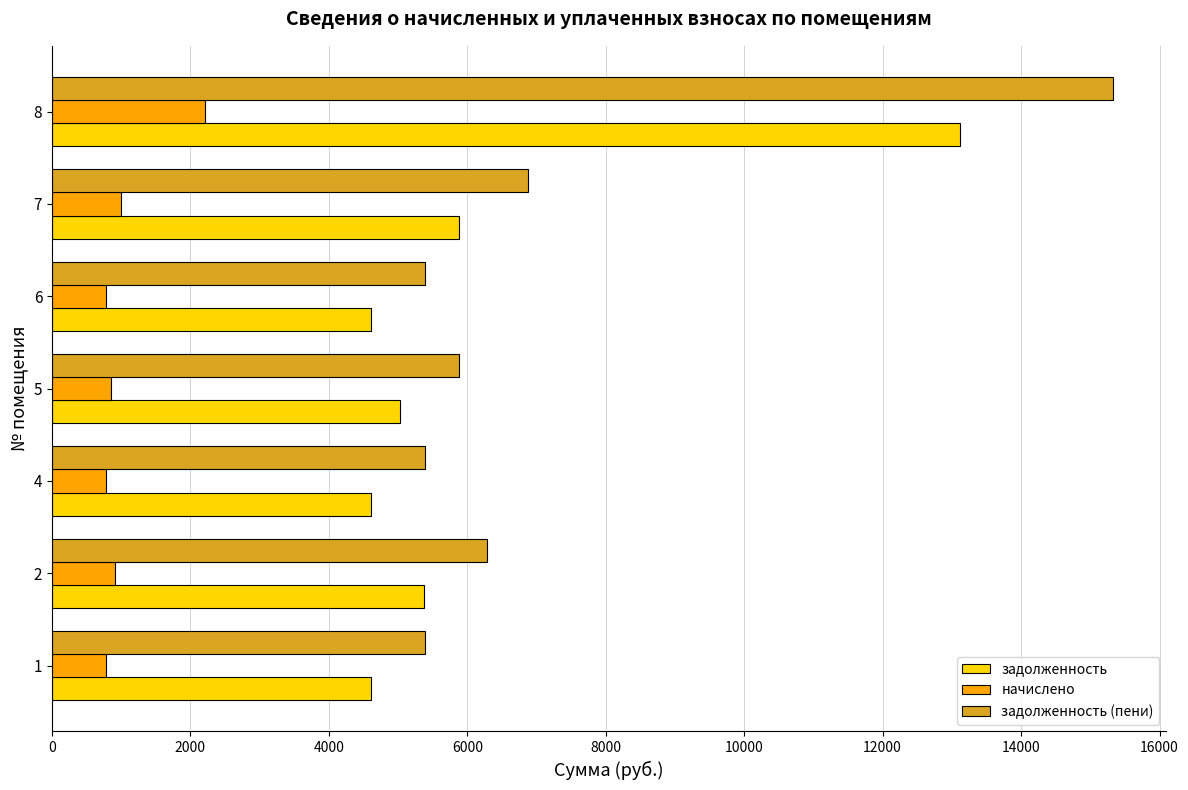

Between 6 and 7, which series saw the biggest shift?

задолженность (пени)